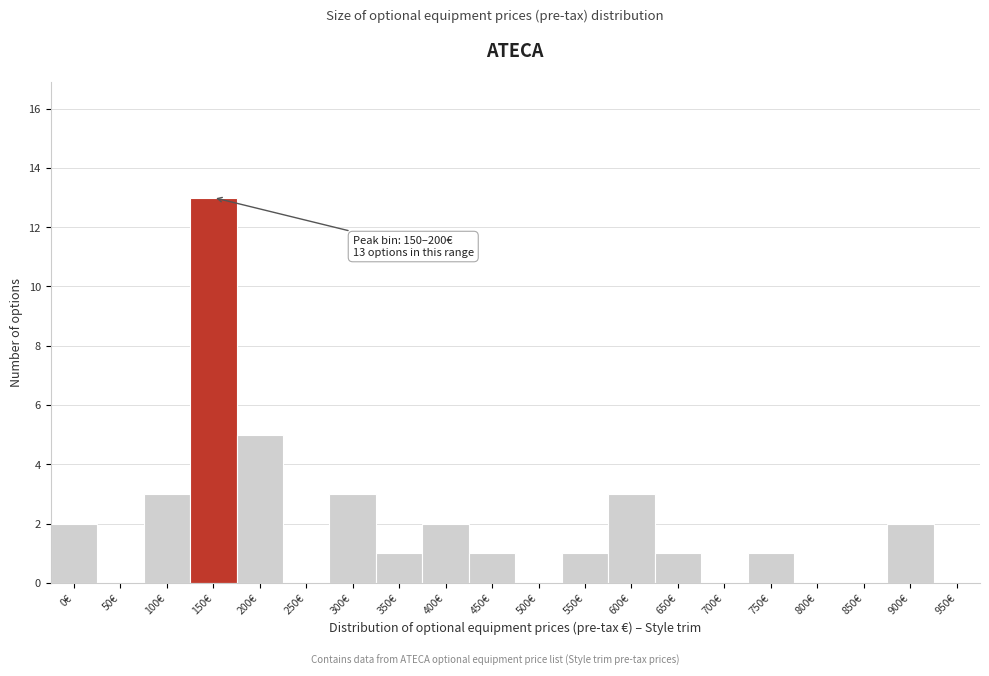

Reading right to left, transcribe all the data shown in this chart.

950€=0	900€=2	850€=0	800€=0	750€=1	700€=0	650€=1	600€=3	550€=1	500€=0	450€=1	400€=2	350€=1	300€=3	250€=0	200€=5	150€=13	100€=3	50€=0	0€=2